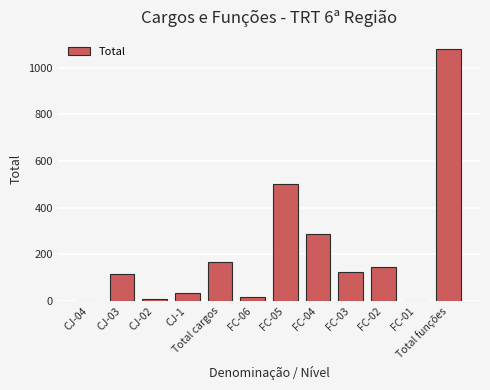

What is the sum of all values?

2488